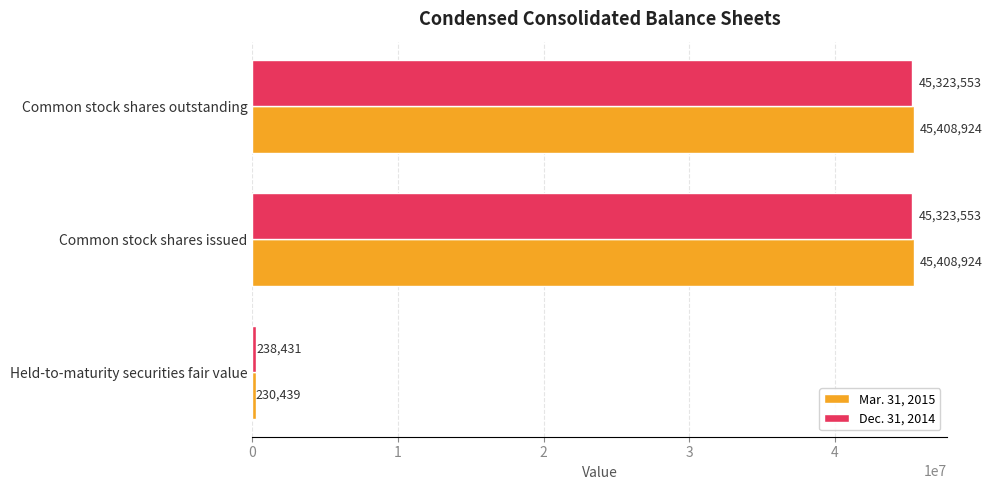

What is the sum of the Mar. 31, 2015 values at Common stock shares issued and Common stock shares outstanding?

90817848